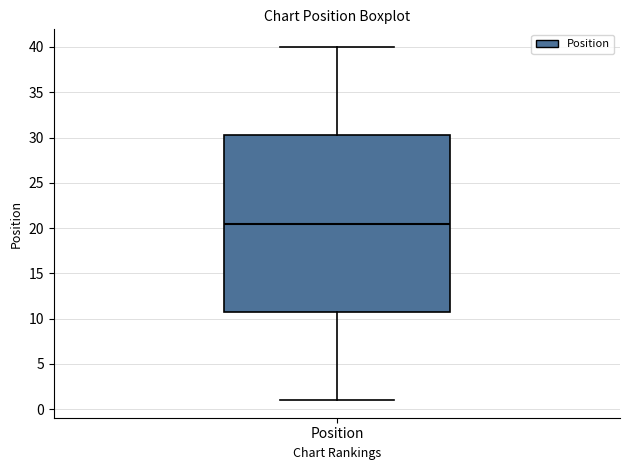

Read this box plot against the y-axis: the position of the median line, the range covered by the box, and the ends of both whiskers. The values are not printed on the chart, so give them approximately, as read against the axis.

median 20.5, box 11.0 to 30.5, whiskers 1.0 to 40.0